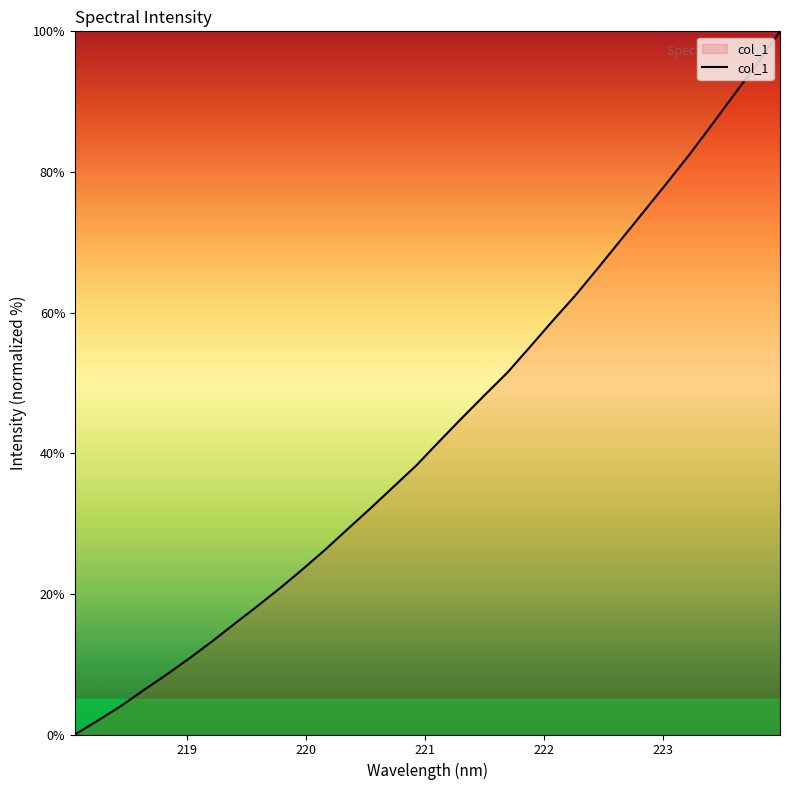

What is the maximum value shown in the chart?

100.0